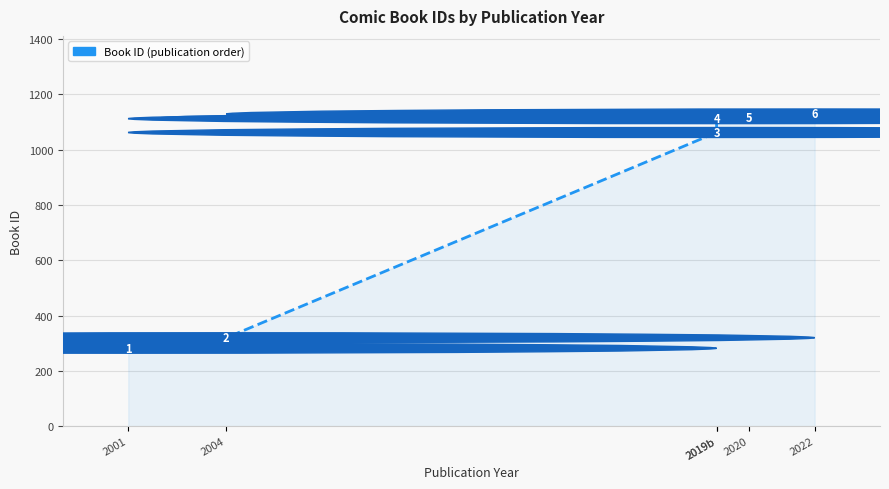

Reading left to right, list all the values displayed in this chart.

2001=282	2004=320	2019b=1062	2019b=1112	2020=1115	2022=1129